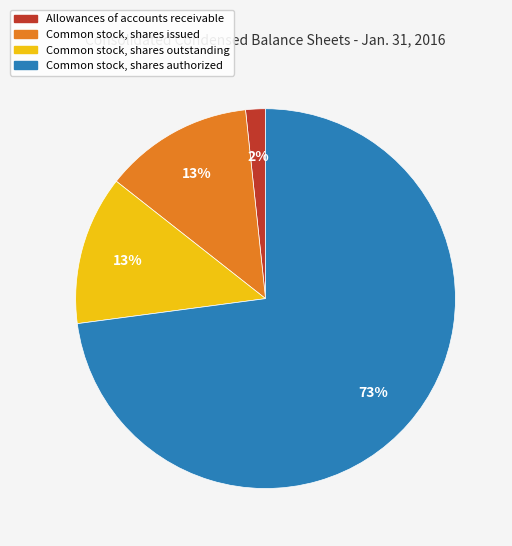

What is the smallest slice in the pie chart?

Allowances of accounts receivable